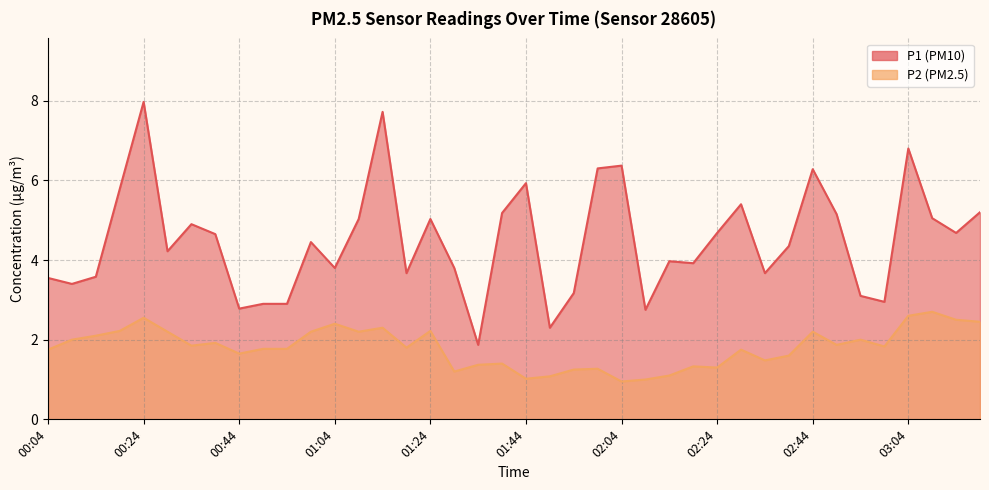

At which category does P2 reach its first local valley?

00:34